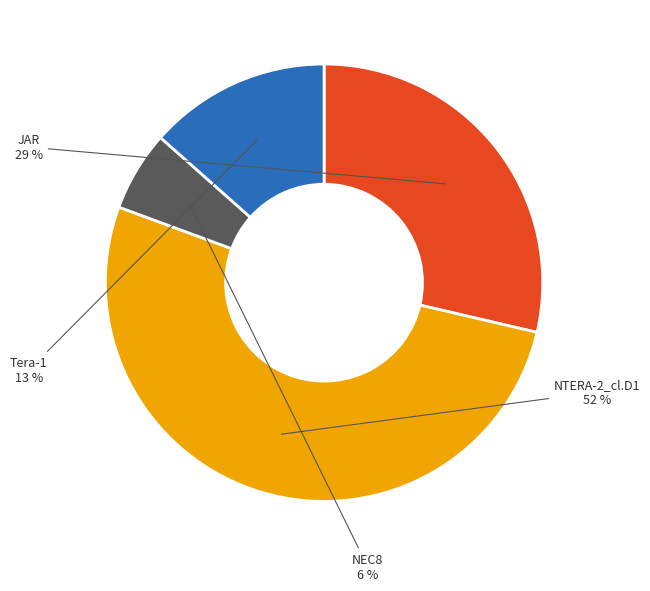

Rank the categories by value from lowest to highest.

NEC8, Tera-1, JAR, NTERA-2_cl.D1